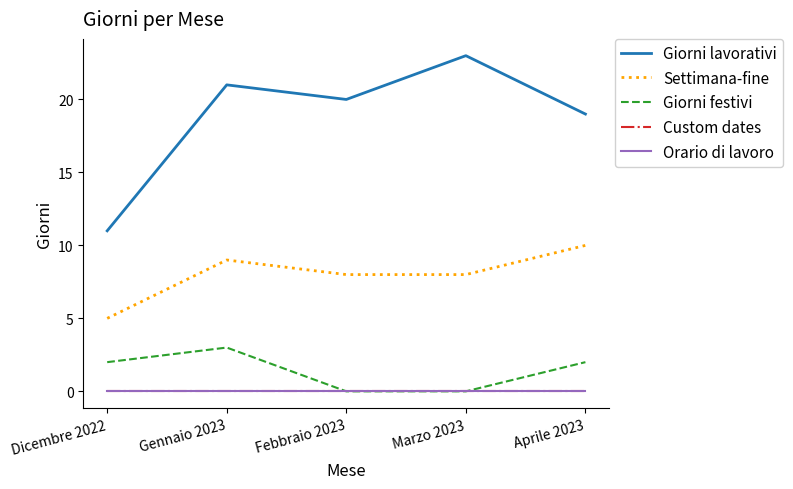

Does the chart display data point markers on the line(s)?

No